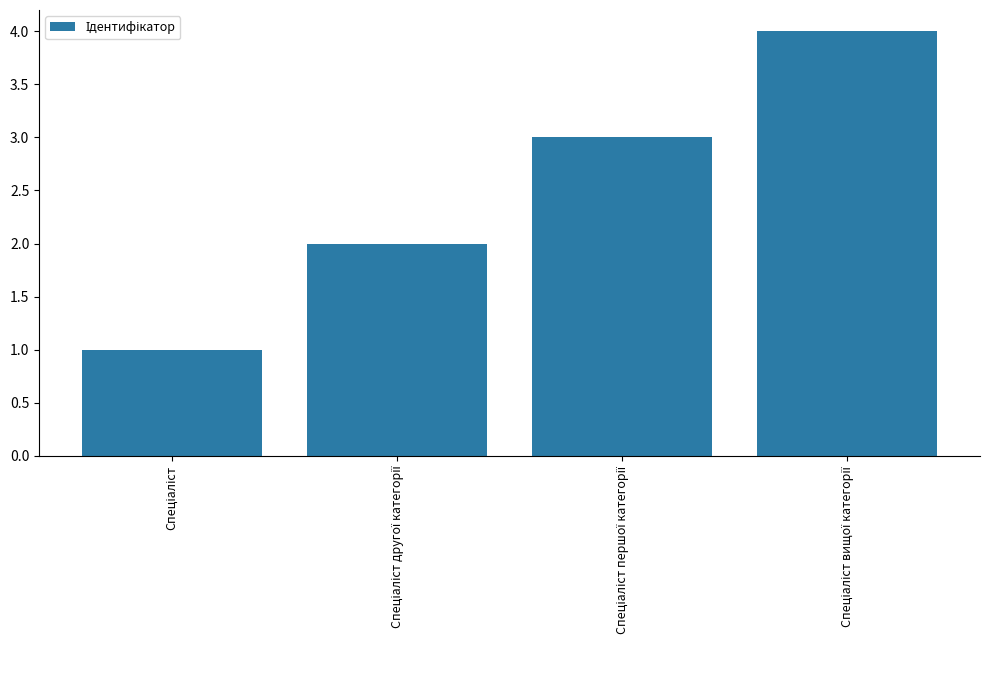

What is the maximum value shown in the chart?

4